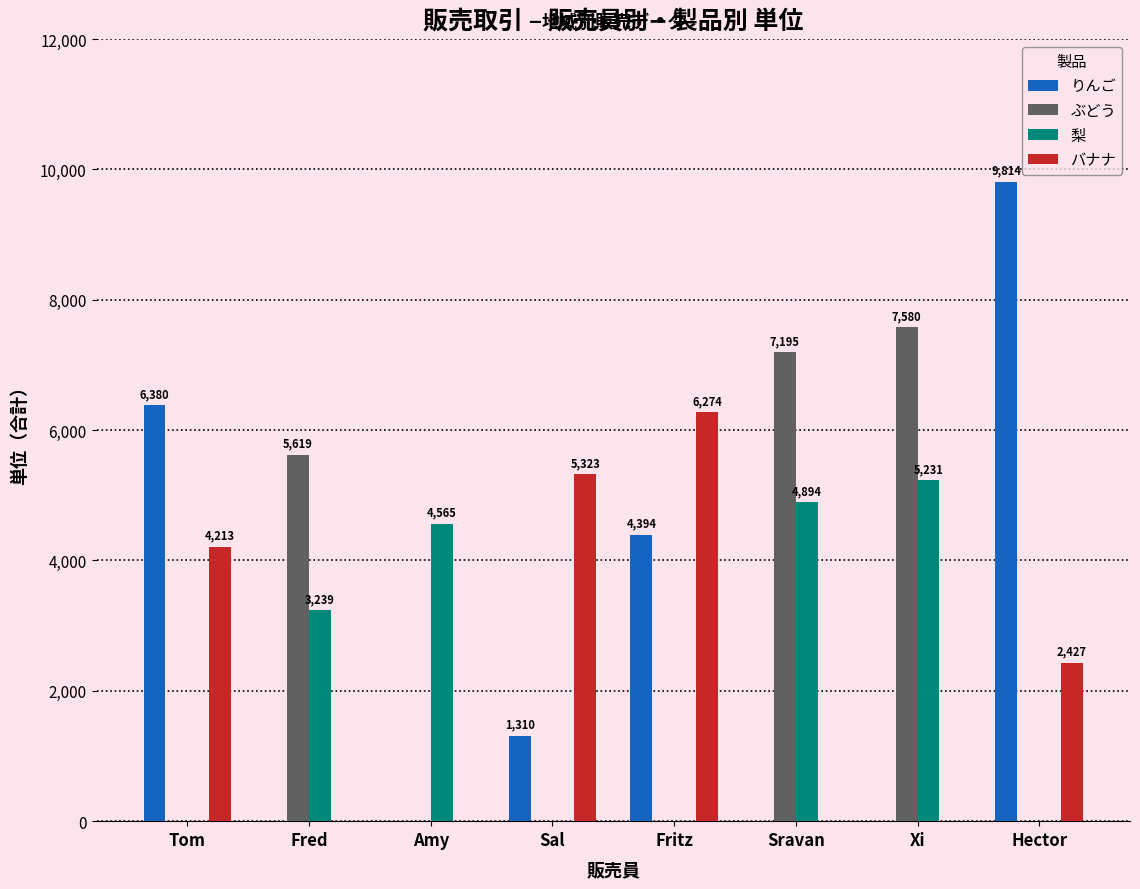

What are all the series names shown in the legend?

りんご, ぶどう, 梨, バナナ